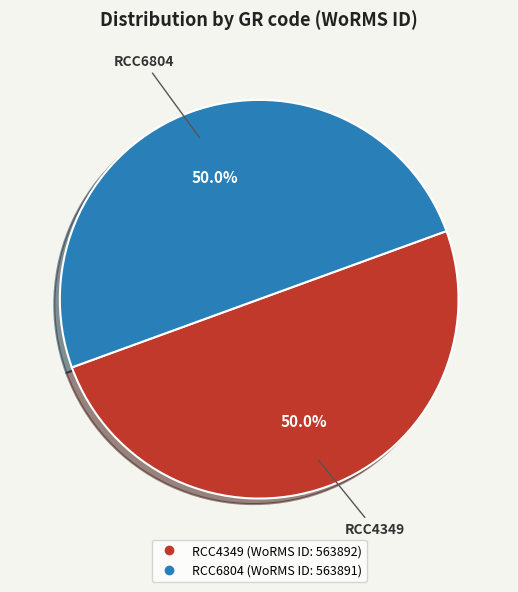

Approximately how many times larger is the value at RCC6804 compared to RCC4349?

1.0